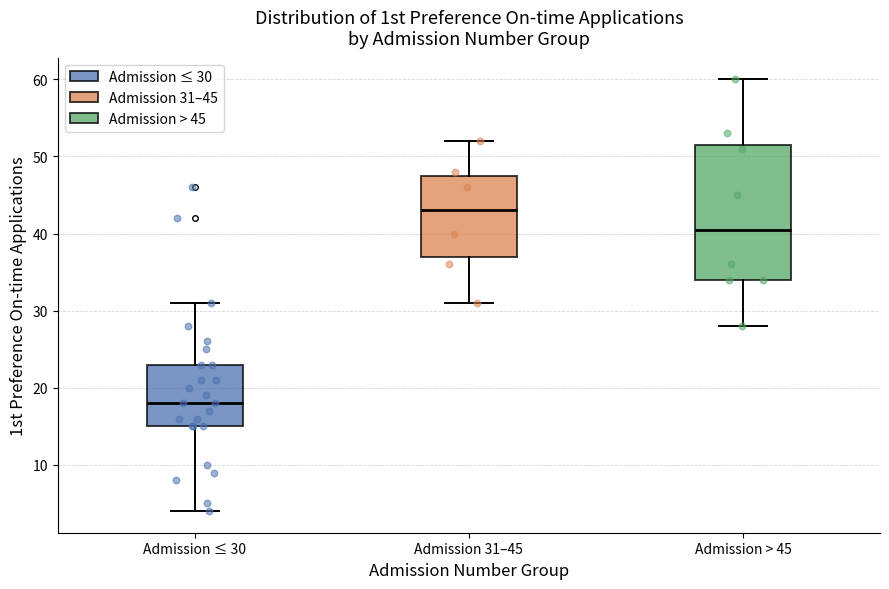

Reading left to right, transcribe this box plot: for each box, give where its median line is, the range the box spans, and where its two whiskers end, as read against the y-axis. The values are not printed on the chart, so give them approximately, as read against the axis.

Admission ≤ 30: median 18, box 15 to 23, whiskers 4 to 31
Admission 31–45: median 43, box 37 to 48, whiskers 31 to 52
Admission > 45: median 41, box 34 to 52, whiskers 28 to 60